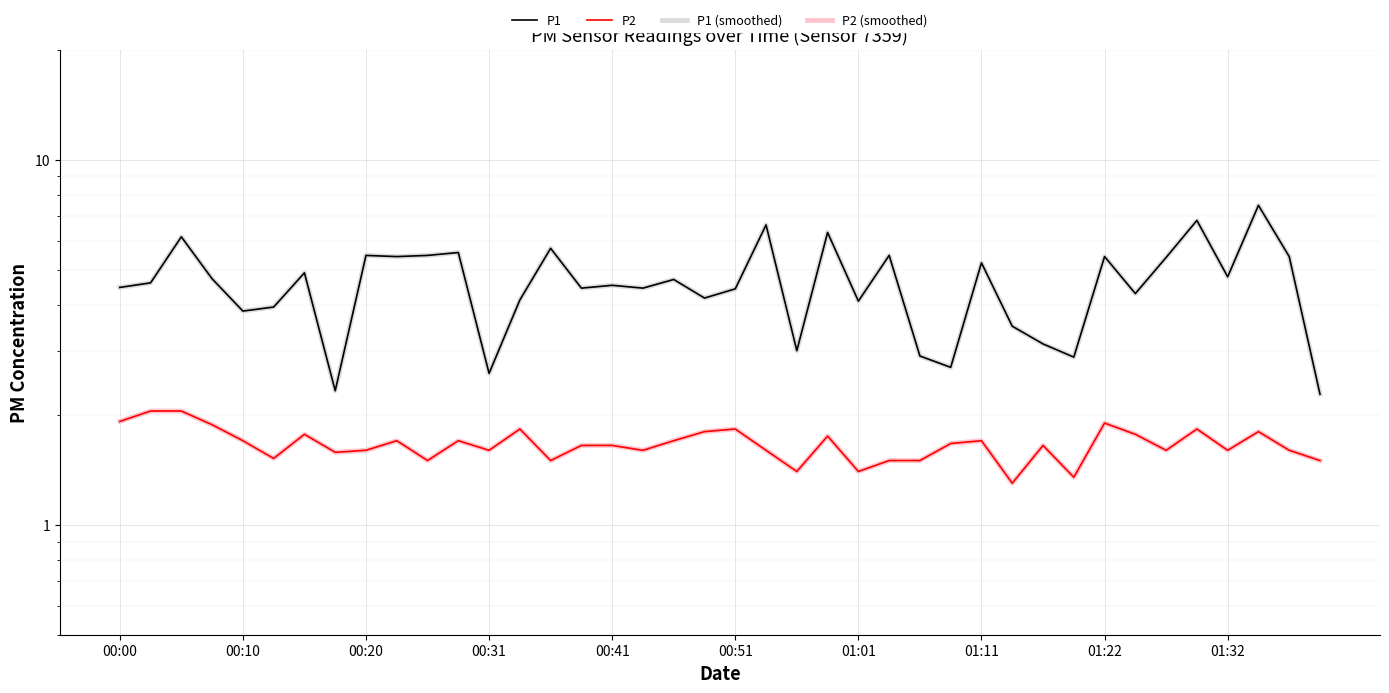

What is the difference between the highest and lowest values at 10?

4.0